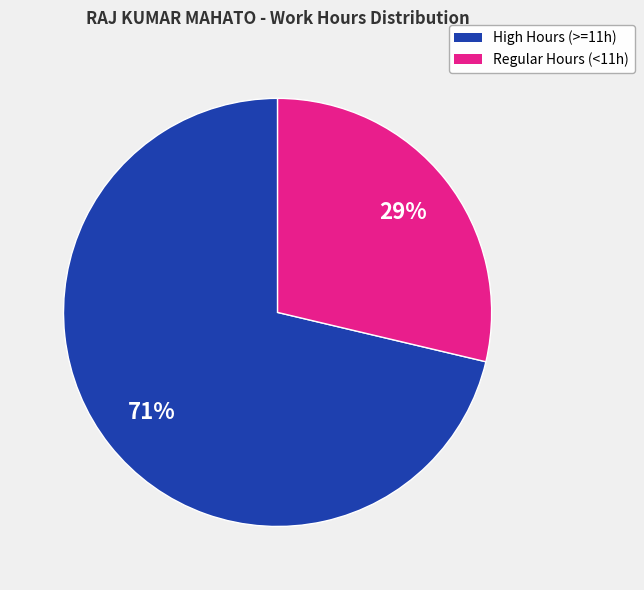

Is there any slice that represents more than half of the pie?

Yes